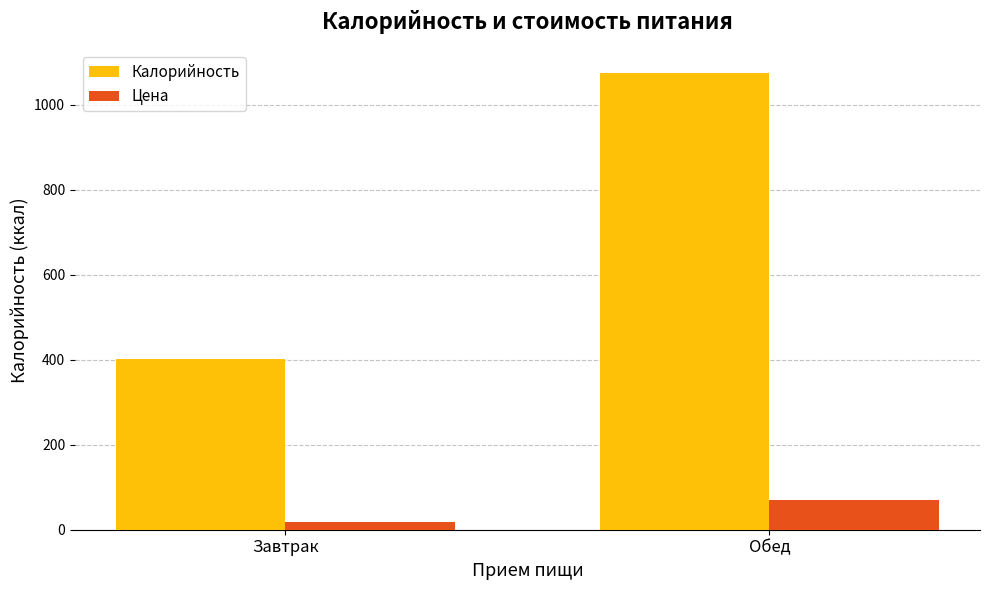

Reading right to left, extract all data points from this chart.

Калорийность: Обед=1076.0	Завтрак=401.0
Цена: Обед=69.4	Завтрак=17.3